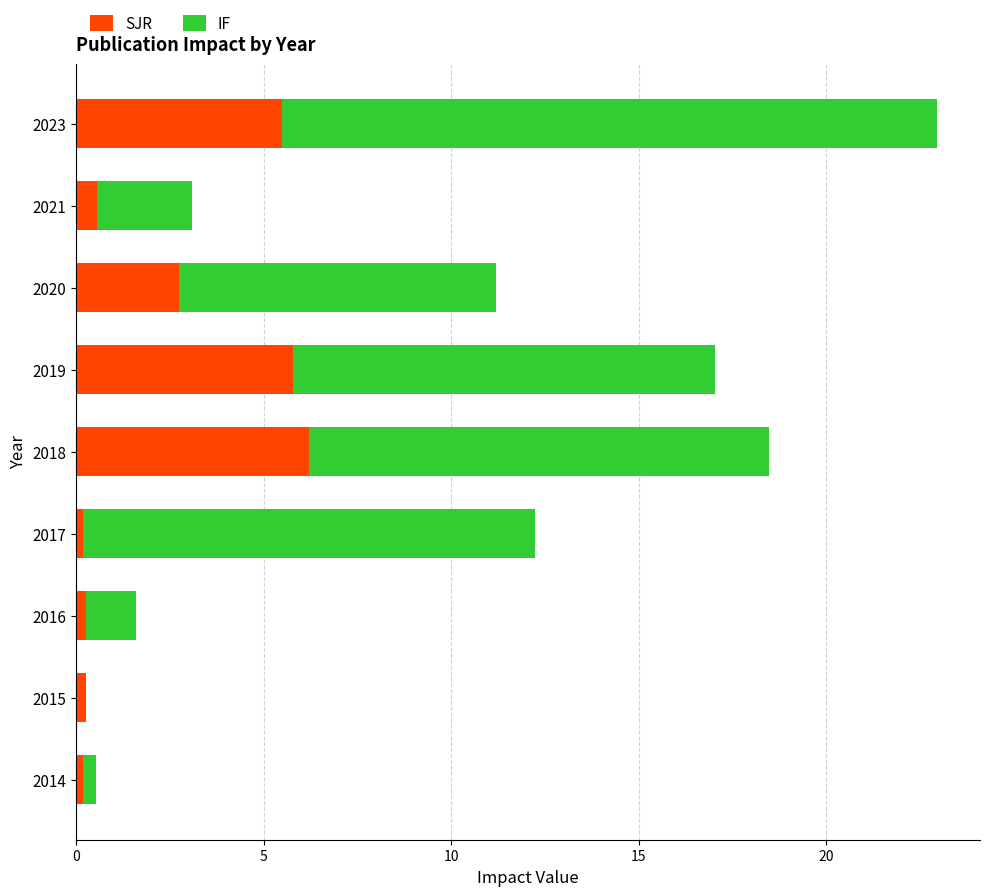

What is the total value across all series at 2019?

17.0